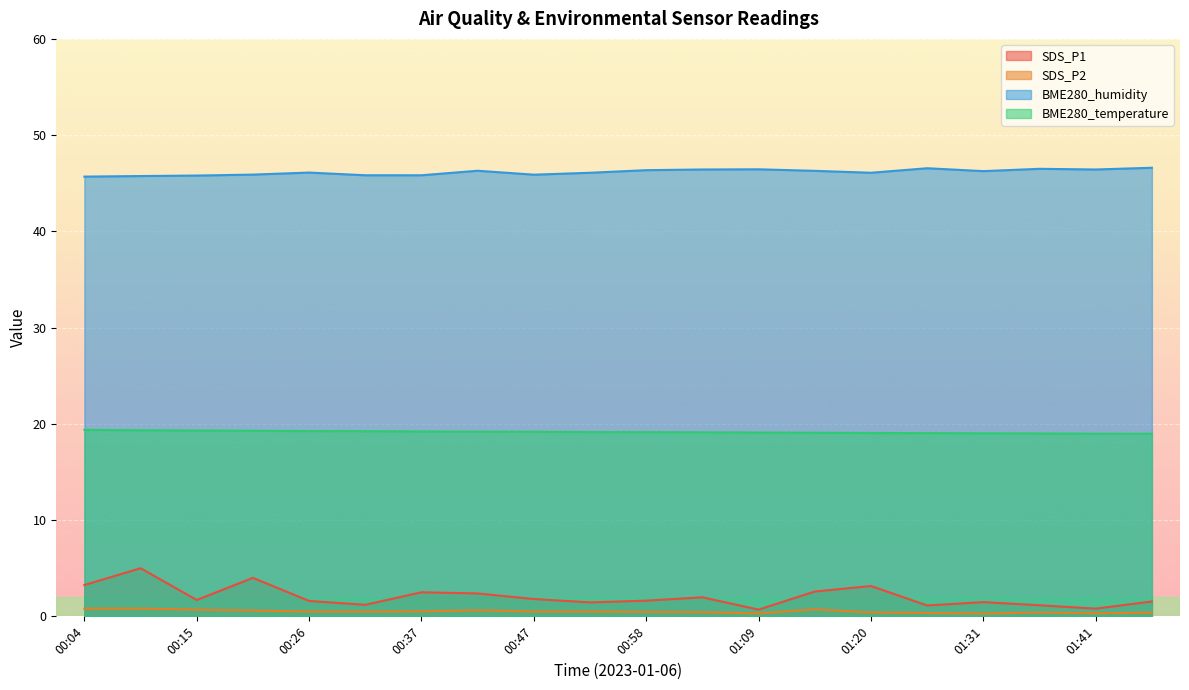

The value of BME280_humidity at 01:09 is 65.6. True or false?

False